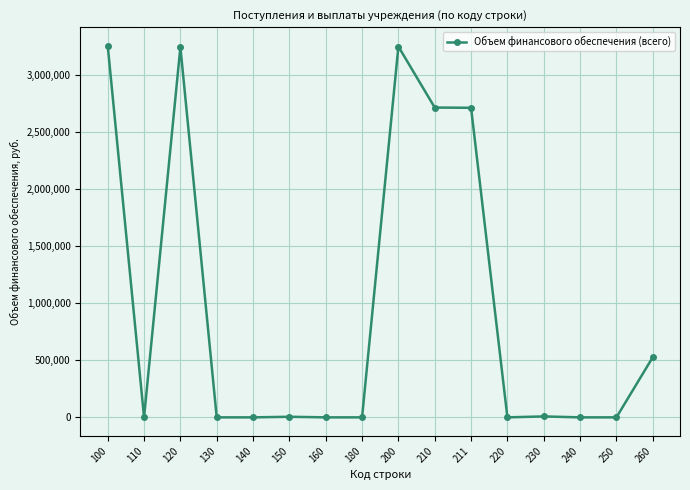

Where does the data first go above 5100?

100